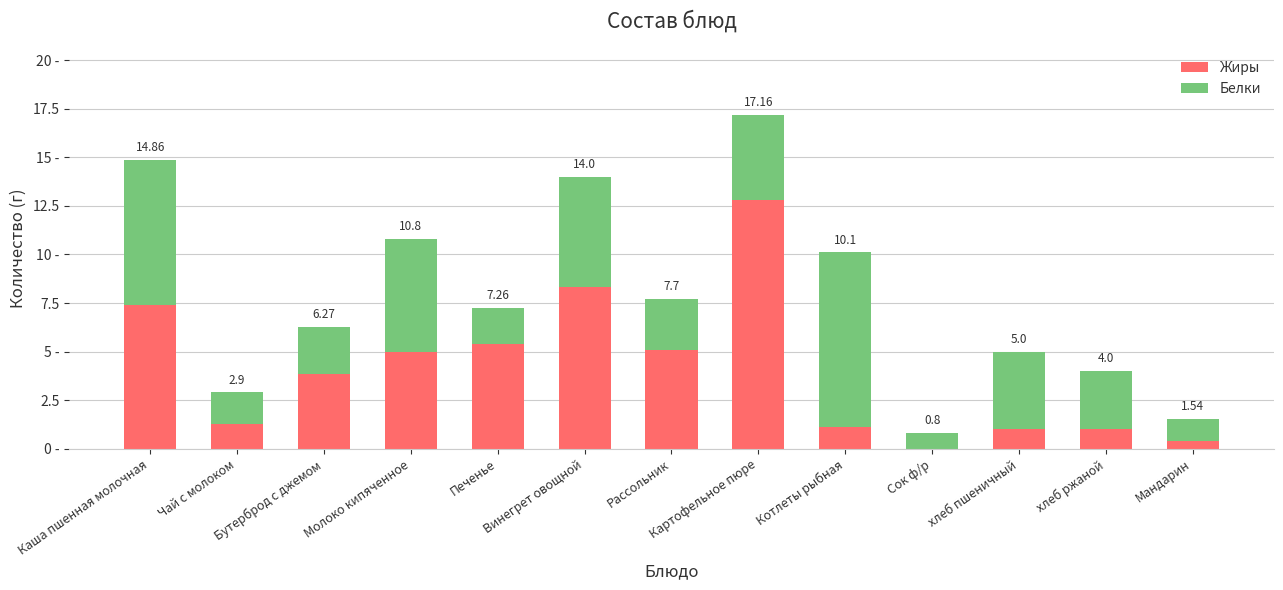

What is the sum of the Белки values at Котлеты рыбная and Каша пшенная молочная?

16.5